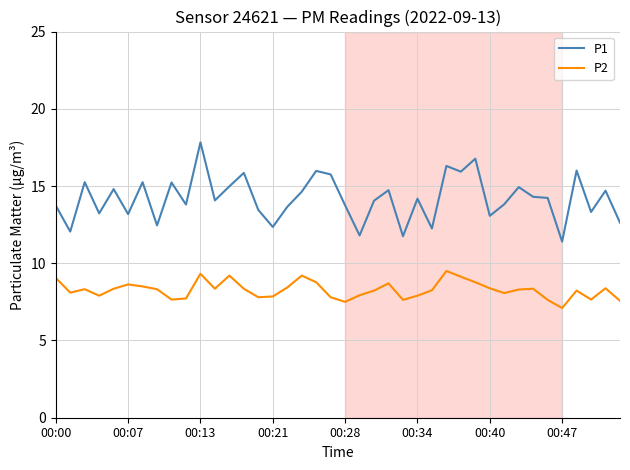

Rank the series by their average value, from highest to lowest.

P1, P2